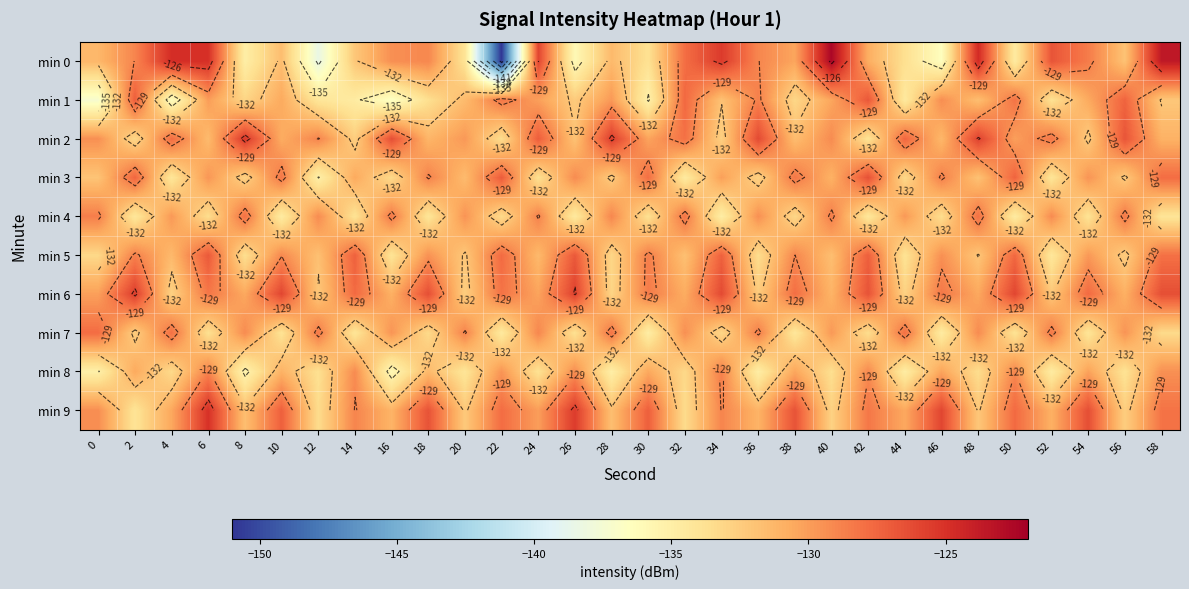

Rank the categories by min 4 value from lowest to highest.

34, 10, 50, 26, 2, 42, 18, 58, 14, 54, 30, 6, 46, 22, 38, 4, 44, 20, 36, 12, 52, 28, 24, 0, 40, 16, 56, 32, 8, 48